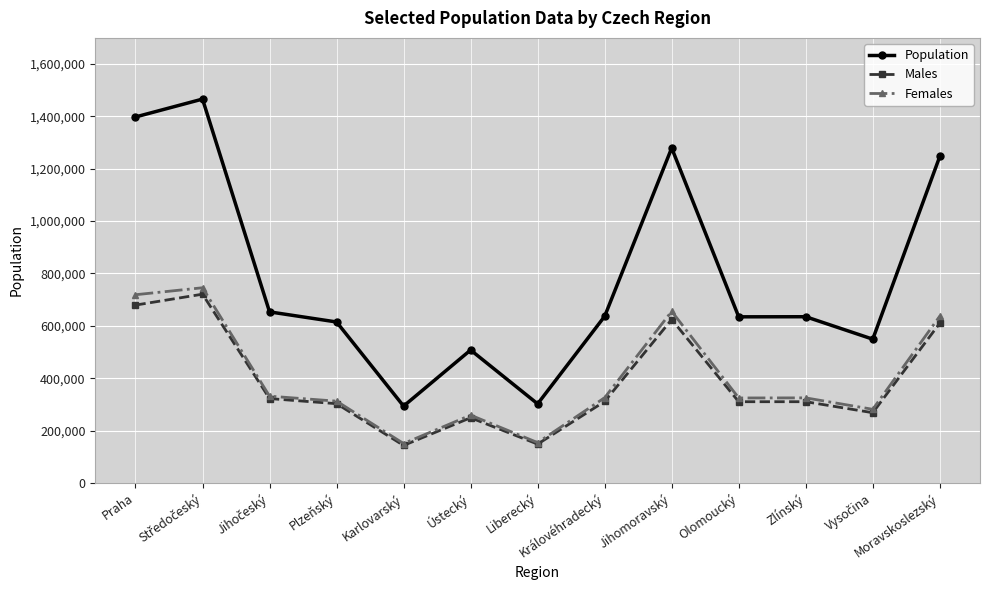

Which series has the widest spread of values?

Population